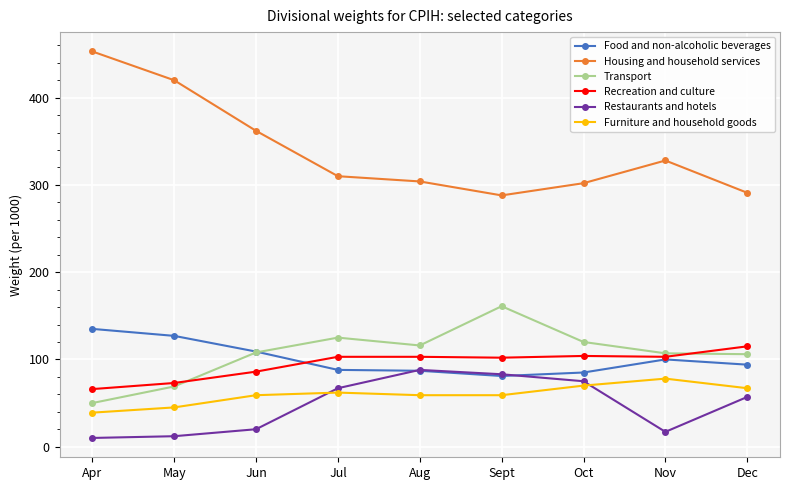

Between May and Jul, which series saw the biggest shift?

Housing and household services